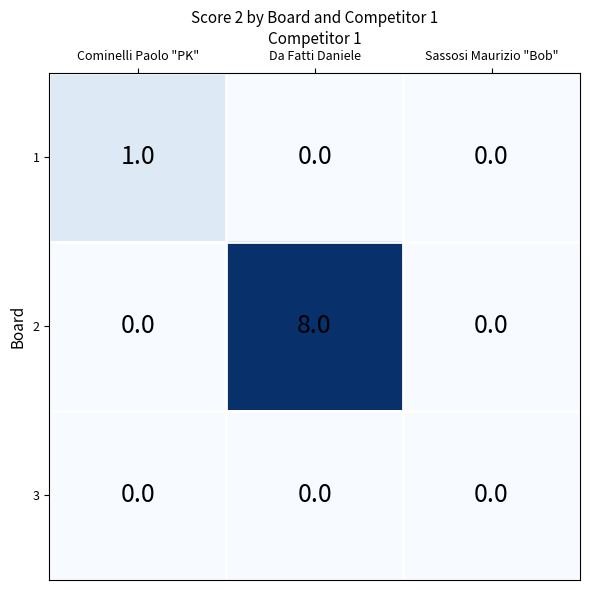

Rank the series by their maximum value, from highest to lowest.

2, 1, 3